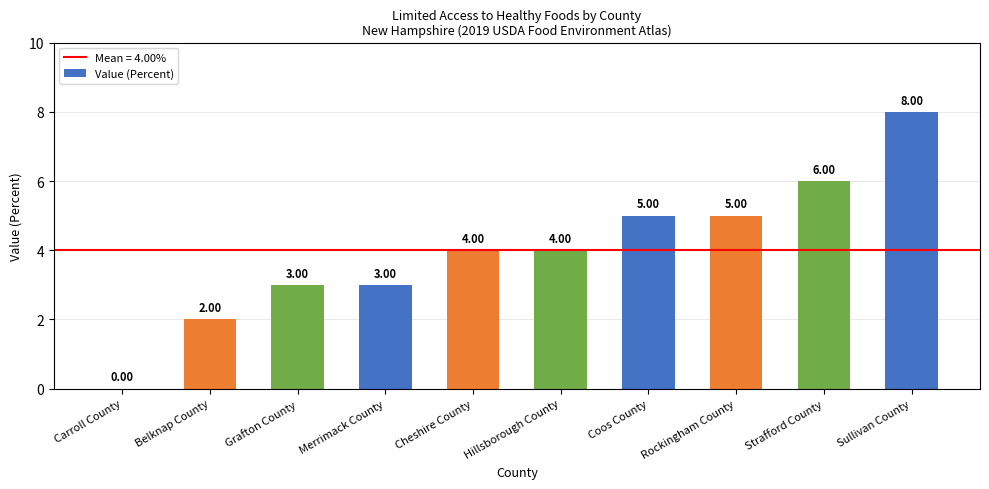

Approximately how many times larger is the value at Cheshire County compared to Hillsborough County?

1.0